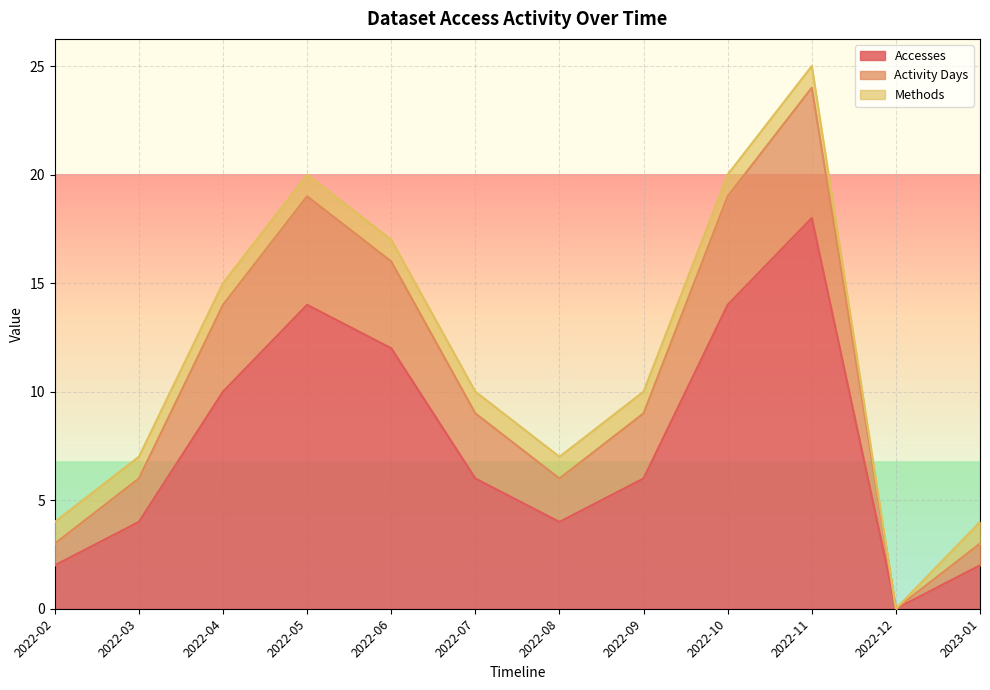

Which category has the highest value in the Accesses series?

2022-11